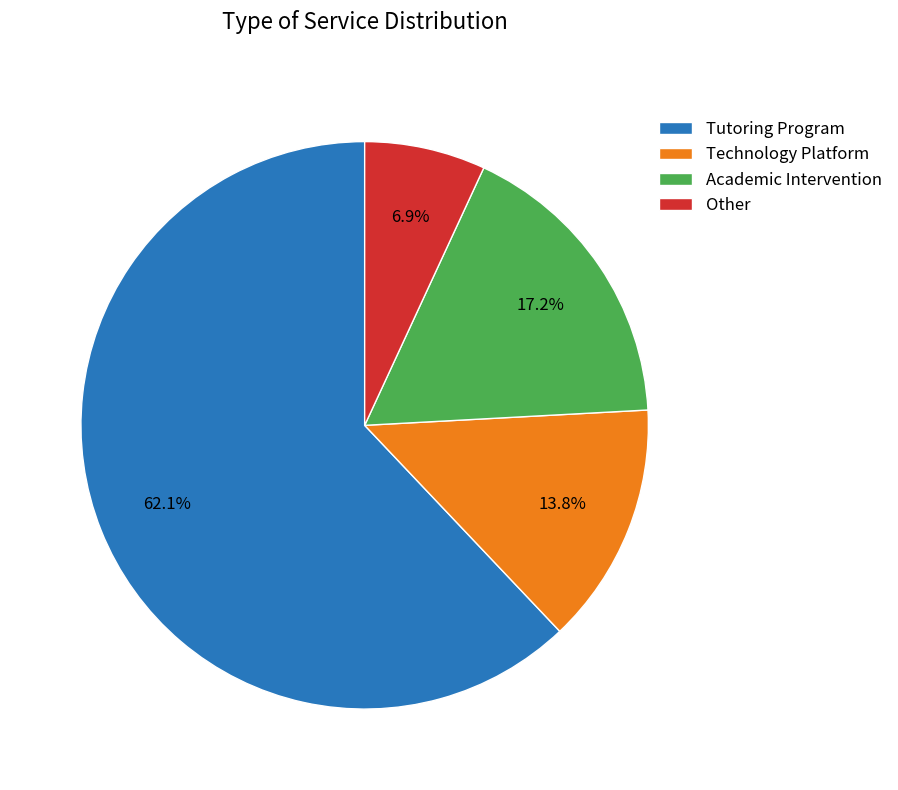

Rank the categories by value from lowest to highest.

Other, Technology Platform, Academic Intervention, Tutoring Program